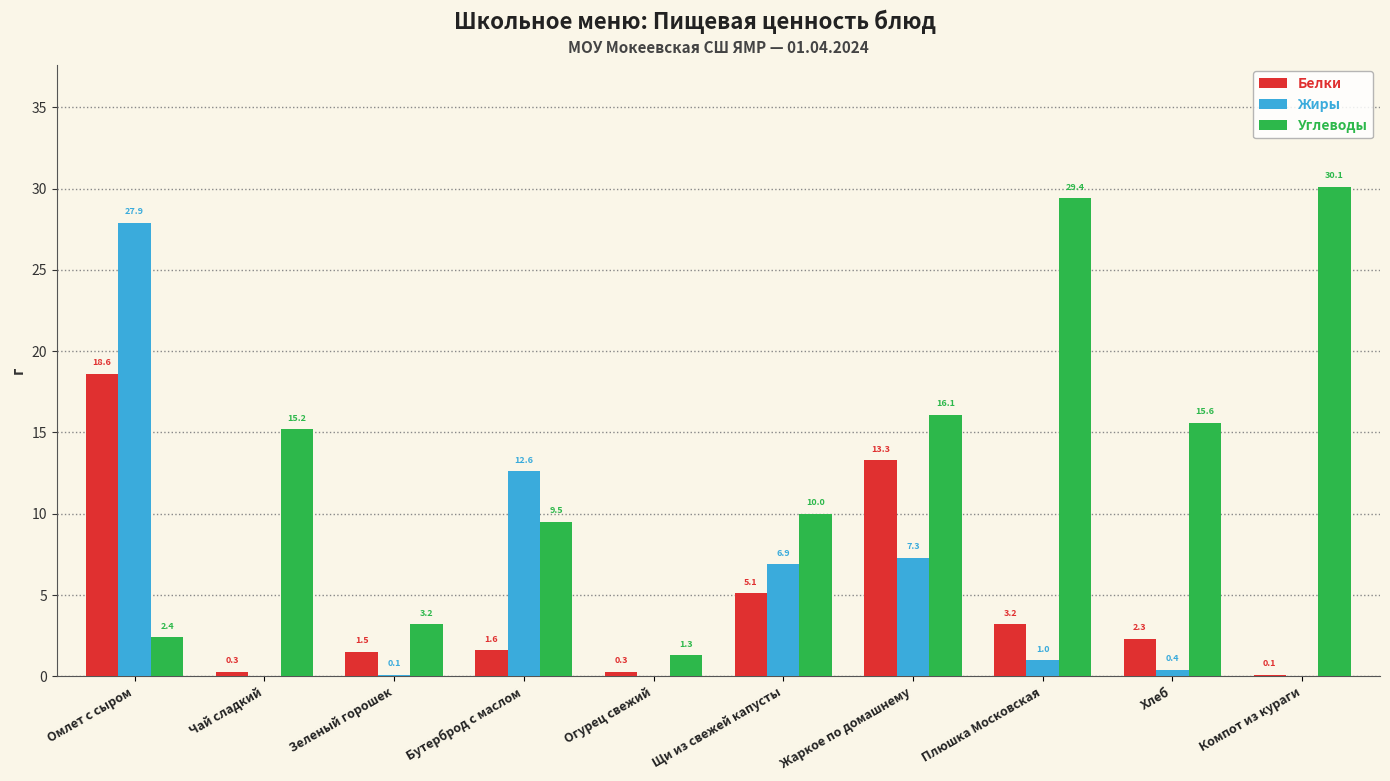

At which category is the sum across all series the highest?

Омлет с сыром